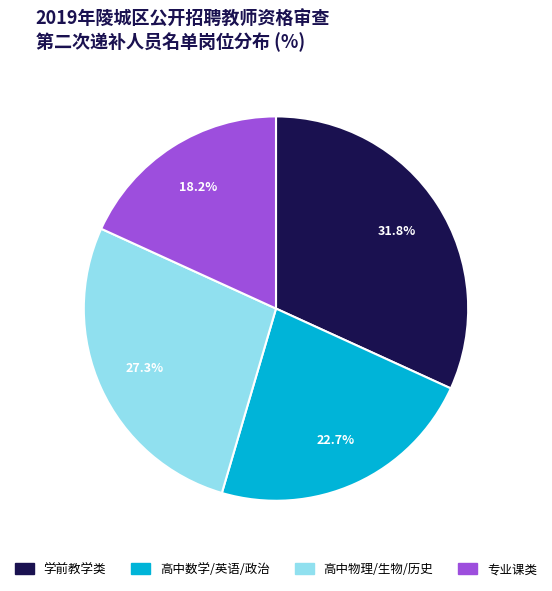

How many segments does this pie chart have?

4